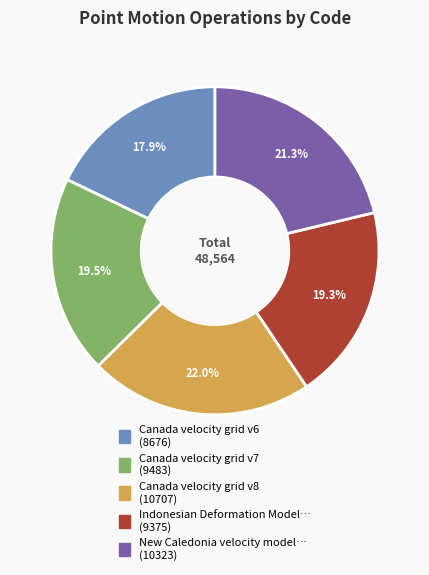

What percentage is the Canada velocity grid v7 slice, to the nearest percent?

20%